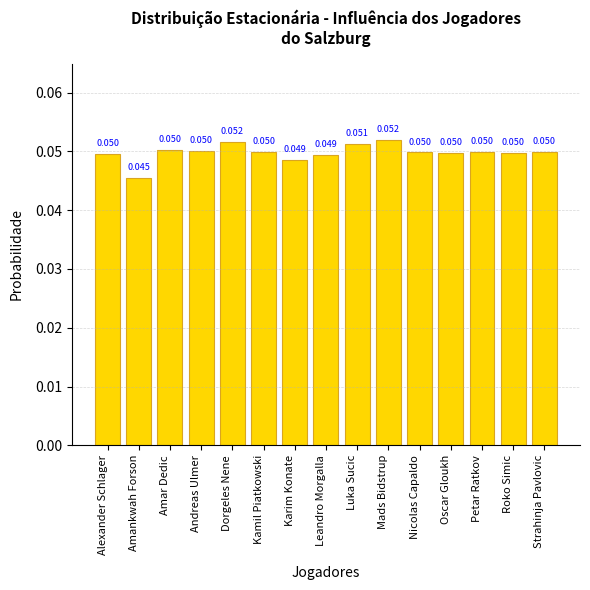

What position from the right is Amankwah Forson?

14